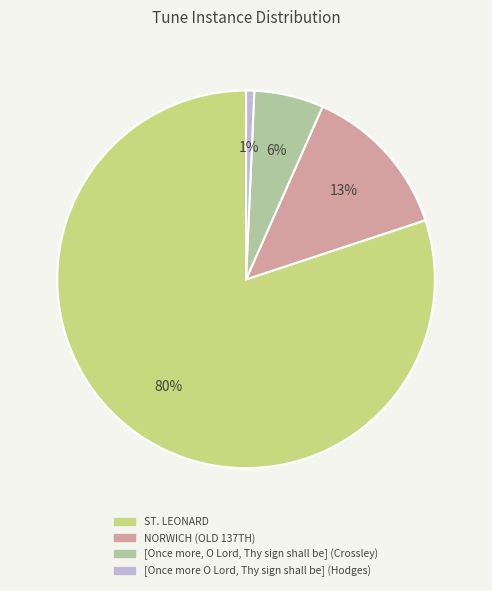

Do ST. LEONARD and [Once more O Lord, Thy sign shall be] (Hodges) together represent more than half of the pie?

Yes